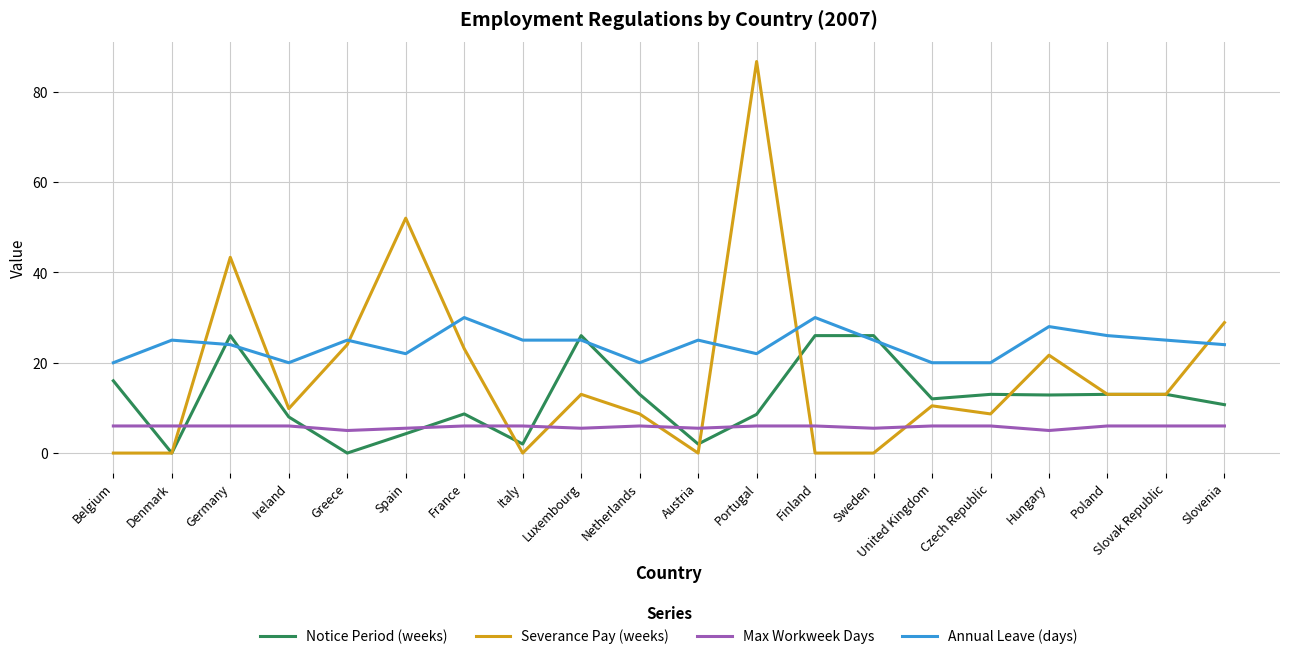

What are all the series names shown in the legend?

Notice Period (weeks), Severance Pay (weeks), Max Workweek Days, Annual Leave (days)